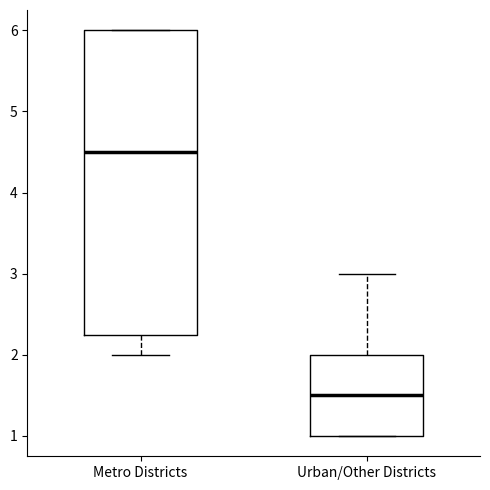

Reading left to right, transcribe this box plot: for each box, give where its median line is, the range the box spans, and where its two whiskers end, as read against the y-axis. The values are not printed on the chart, so give them approximately, as read against the axis.

Metro Districts: median 4.5, box 2.3 to 6.0, whiskers 2.0 to 6.0
Urban/Other Districts: median 1.5, box 1.0 to 2.0, whiskers 1.0 to 3.0